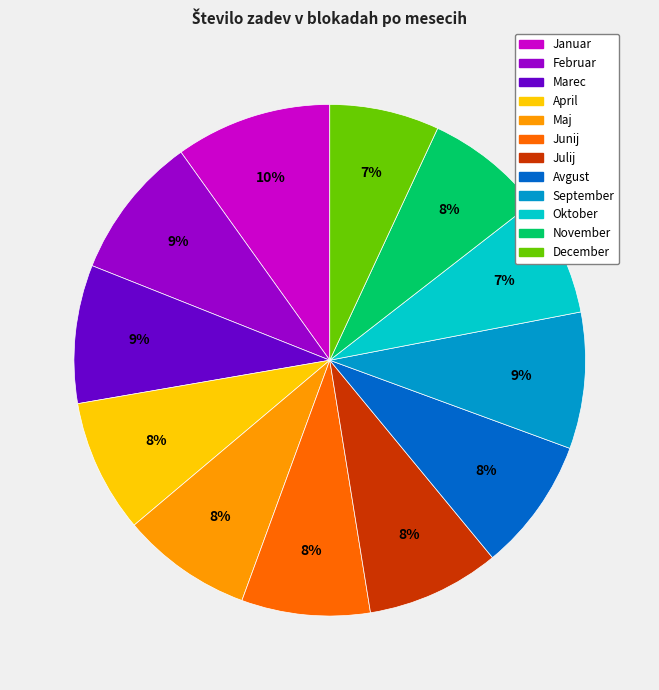

Does Avgust account for over 50% of the chart?

No